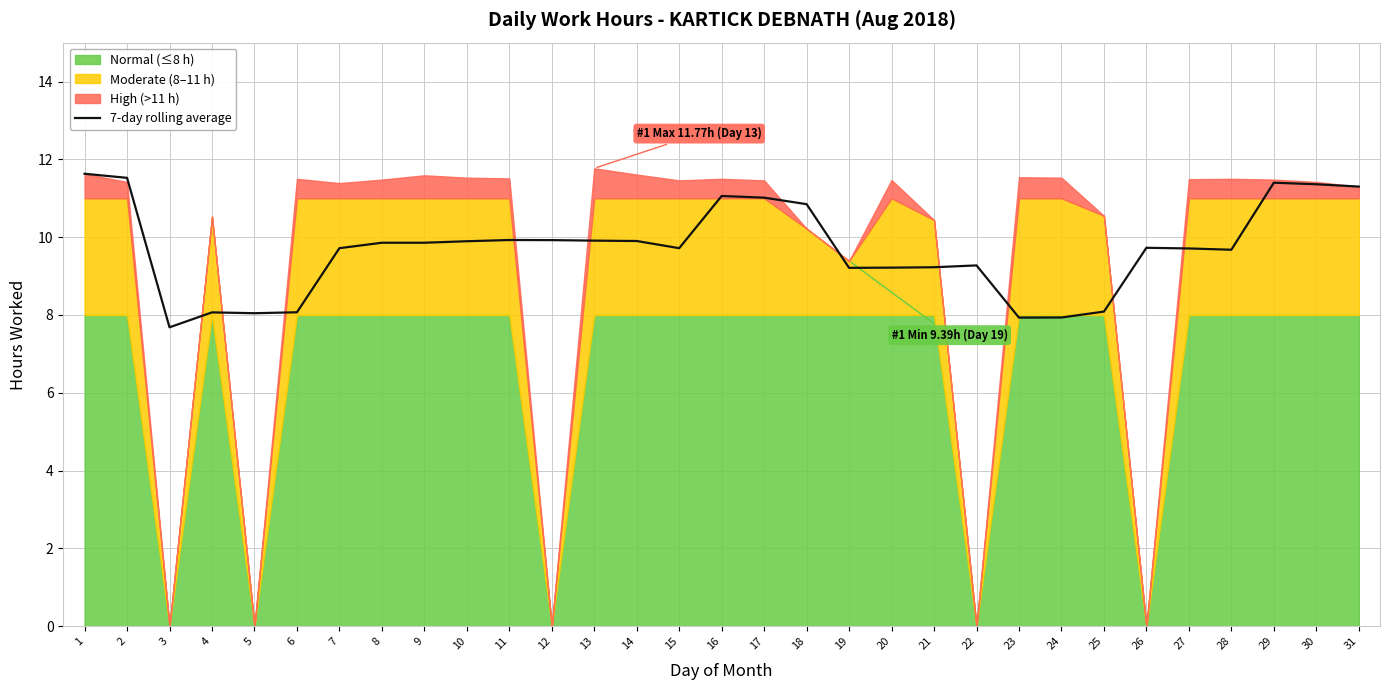

Is it true that the value at 7 is 9.7?

True